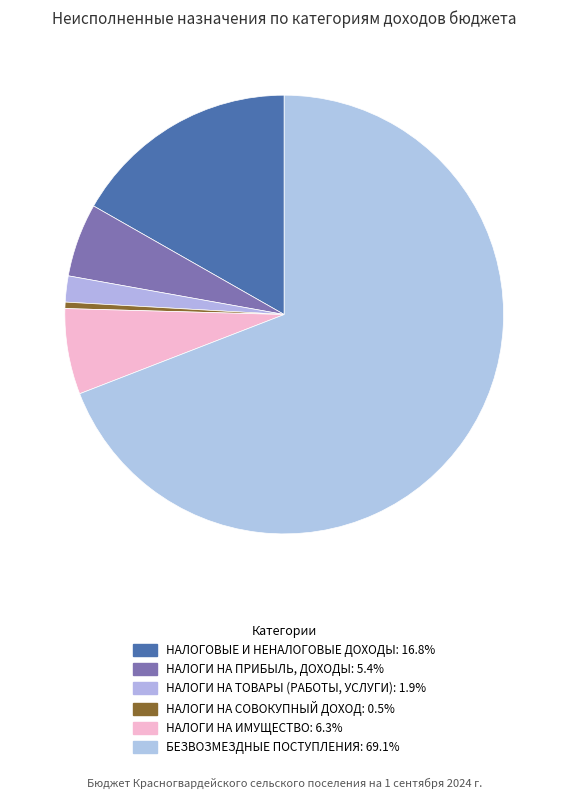

How many segments does this pie chart have?

6